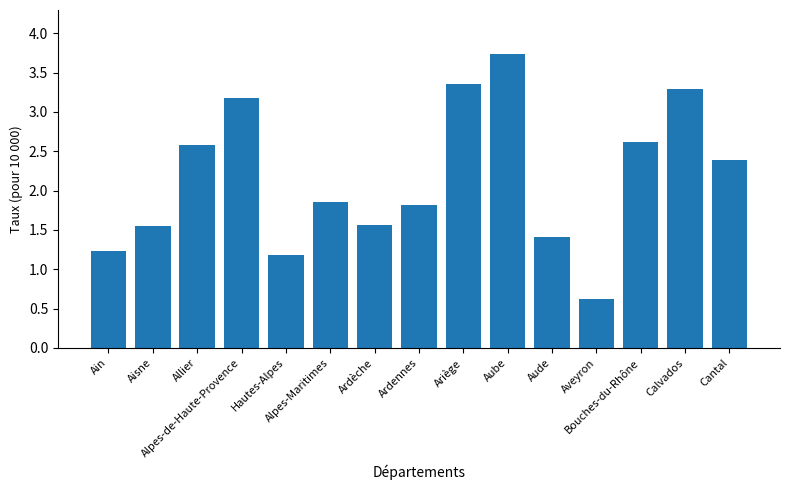

What is the value of the 14th bar from the left?

3.3